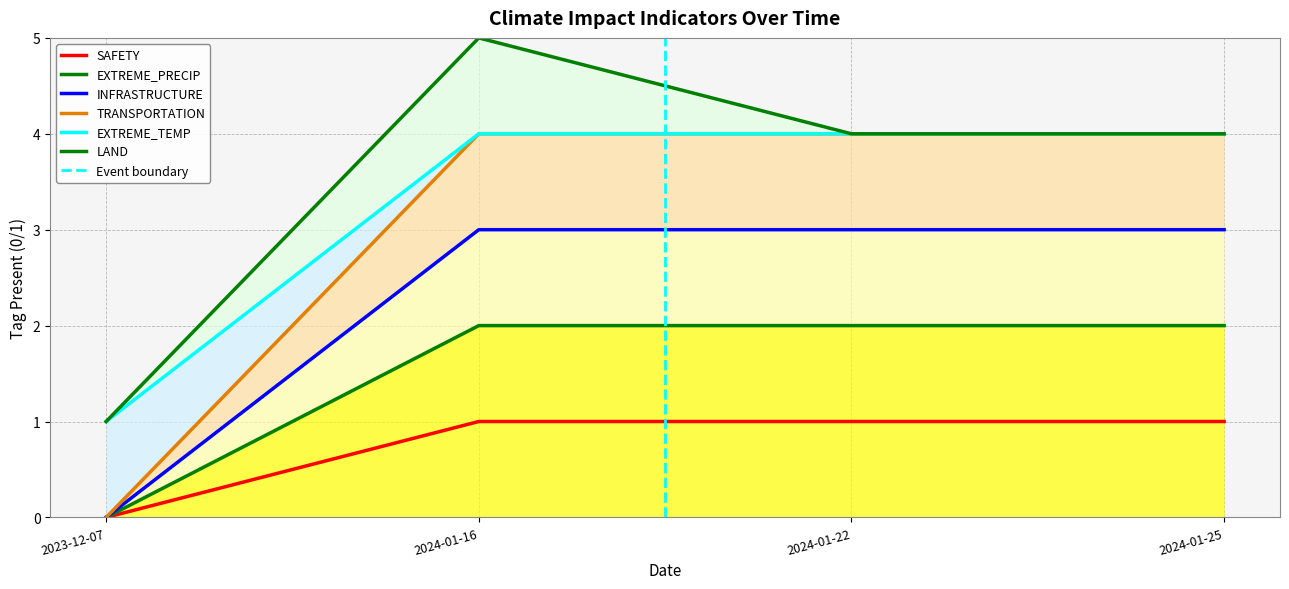

True or false: EXTREME_TEMP and INFRASTRUCTURE intersect in this chart.

False